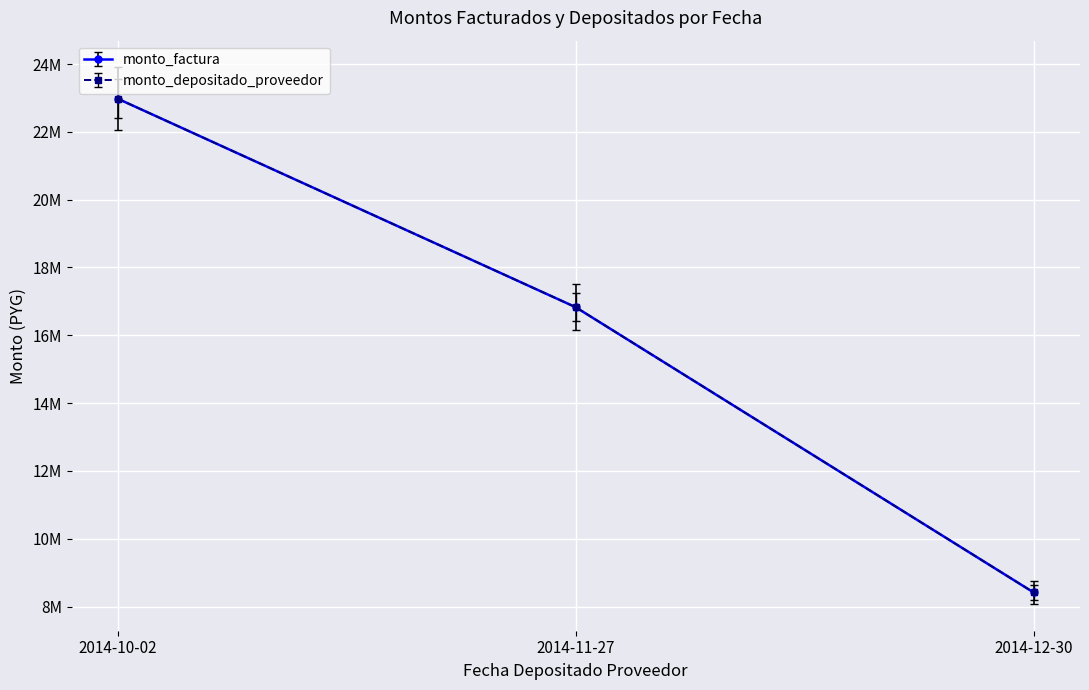

Does the chart have visible grid lines?

Yes